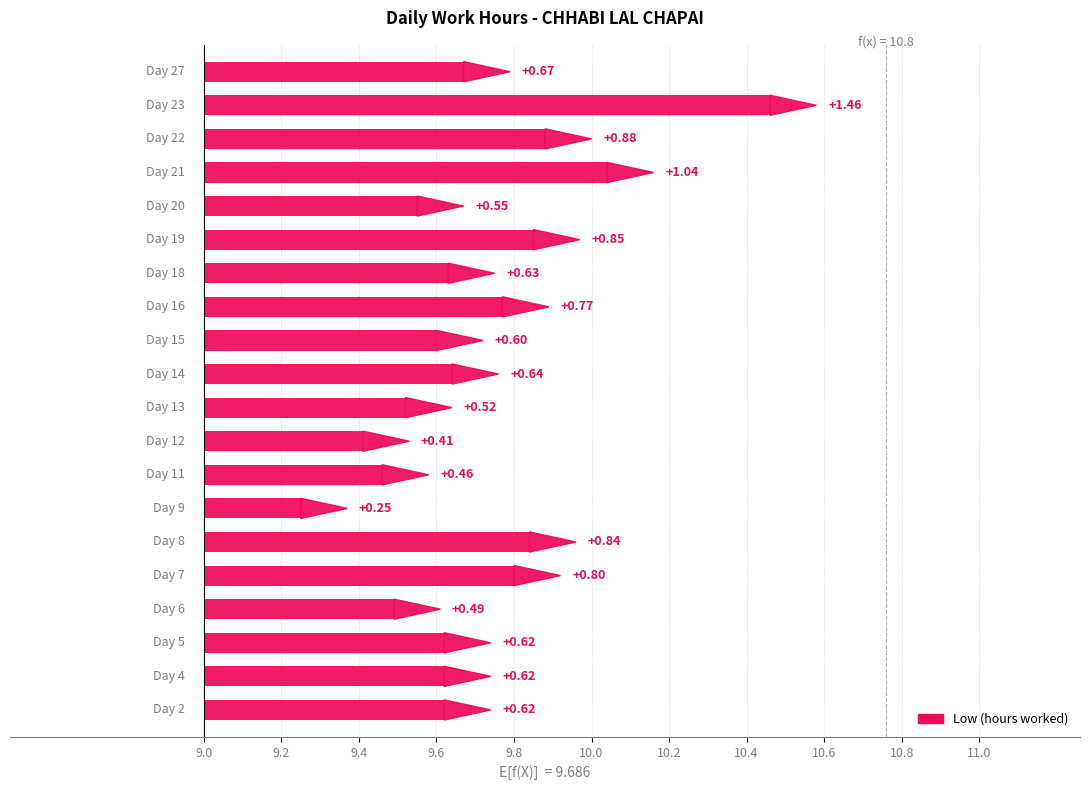

What is the change in value from 2 to 11?

-0.2